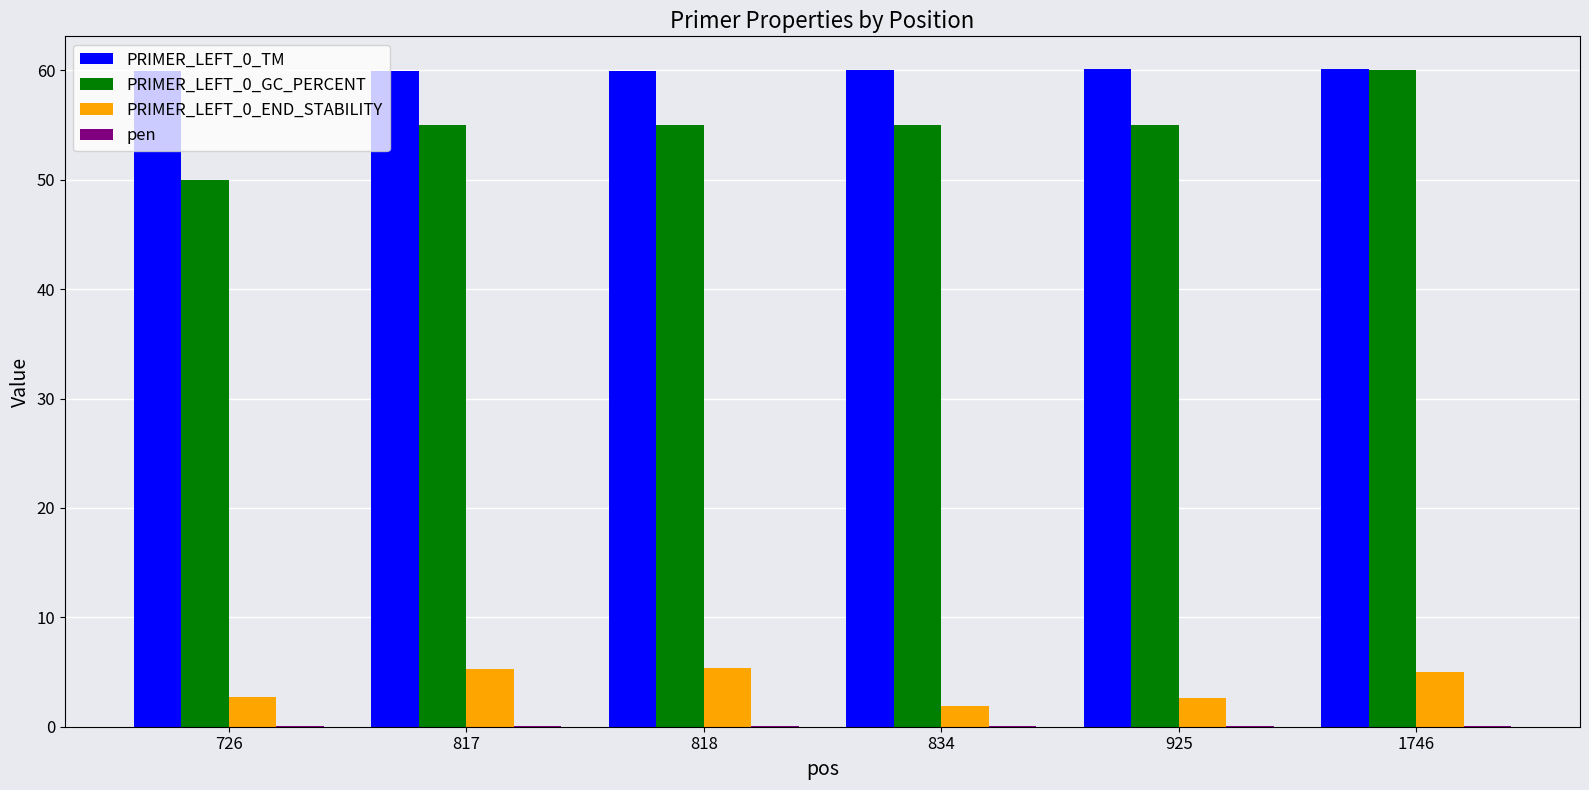

The value of PRIMER_LEFT_0_GC_PERCENT at 817 is 98.9. True or false?

False